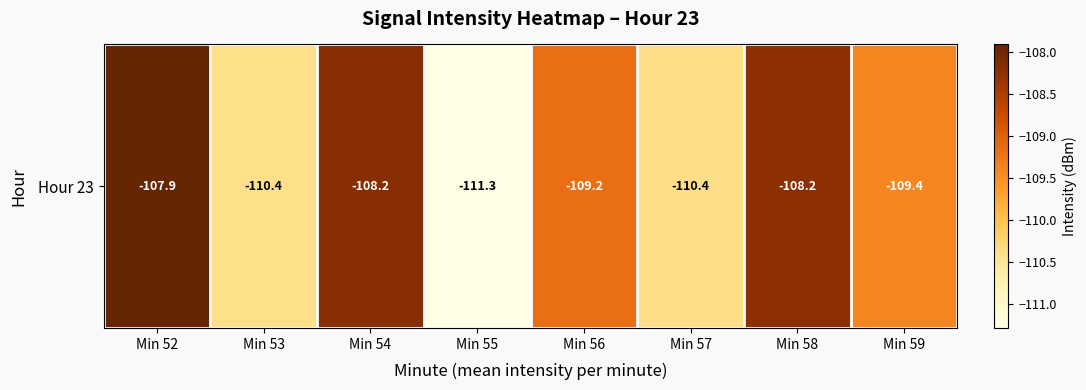

At which category does the chart reach its peak across all series?

Min 52